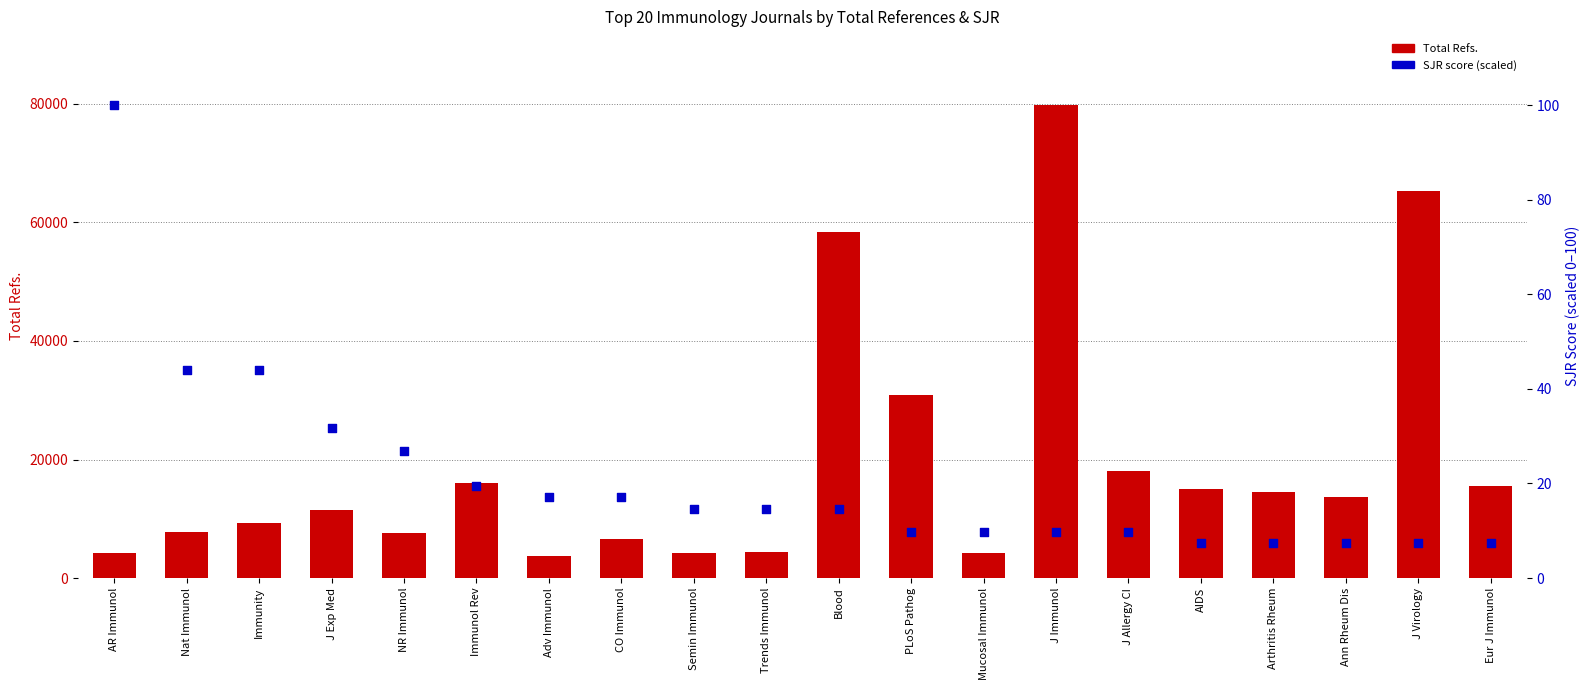

At which category is the sum across all series the highest?

J Immunol